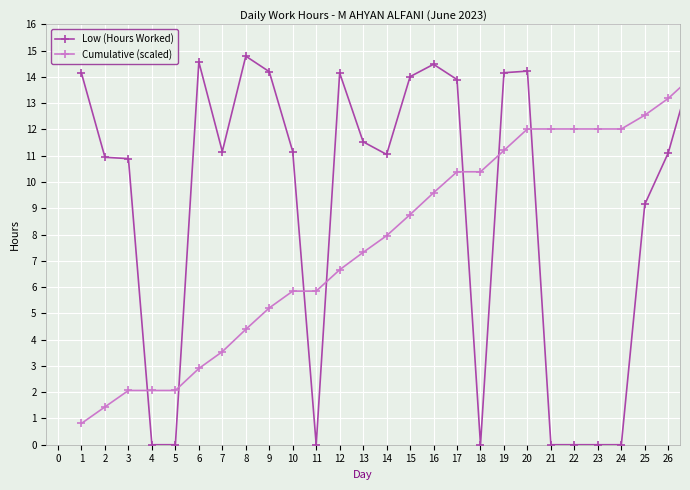

What is the greatest value displayed?

14.8